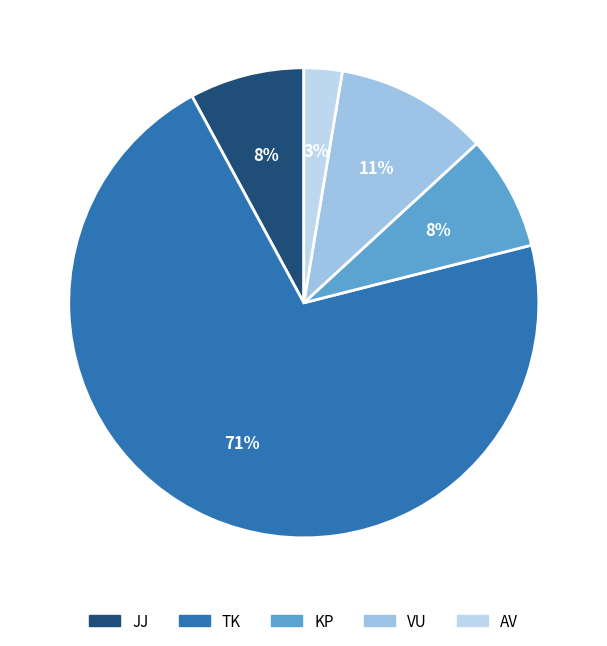

To the nearest percent, what is the difference between the KP and VU slice percentages?

3%